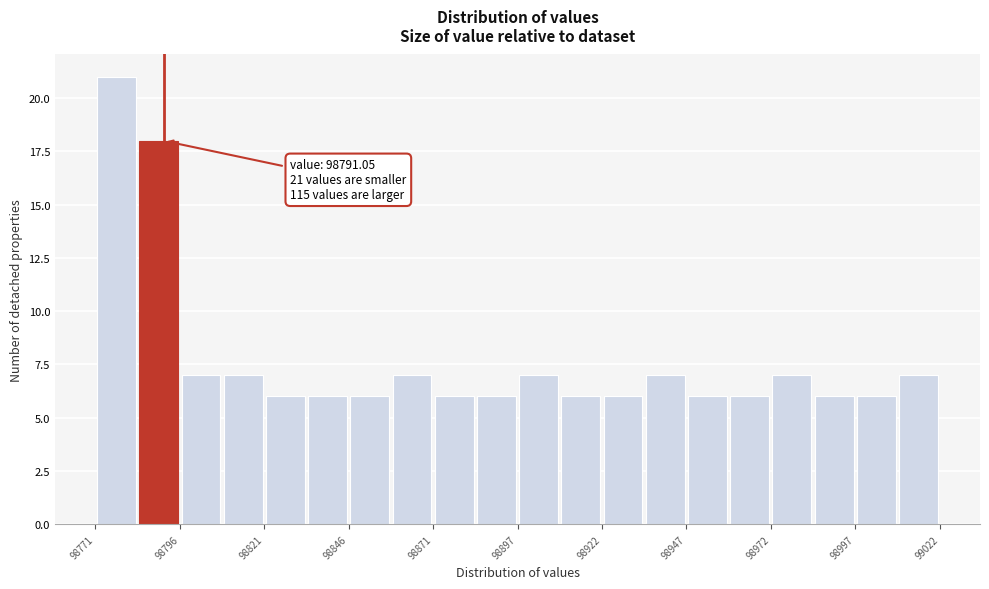

Around what value on the x-axis is the tallest bar? Give the approximate position of its centre, as read against the axis.

98775